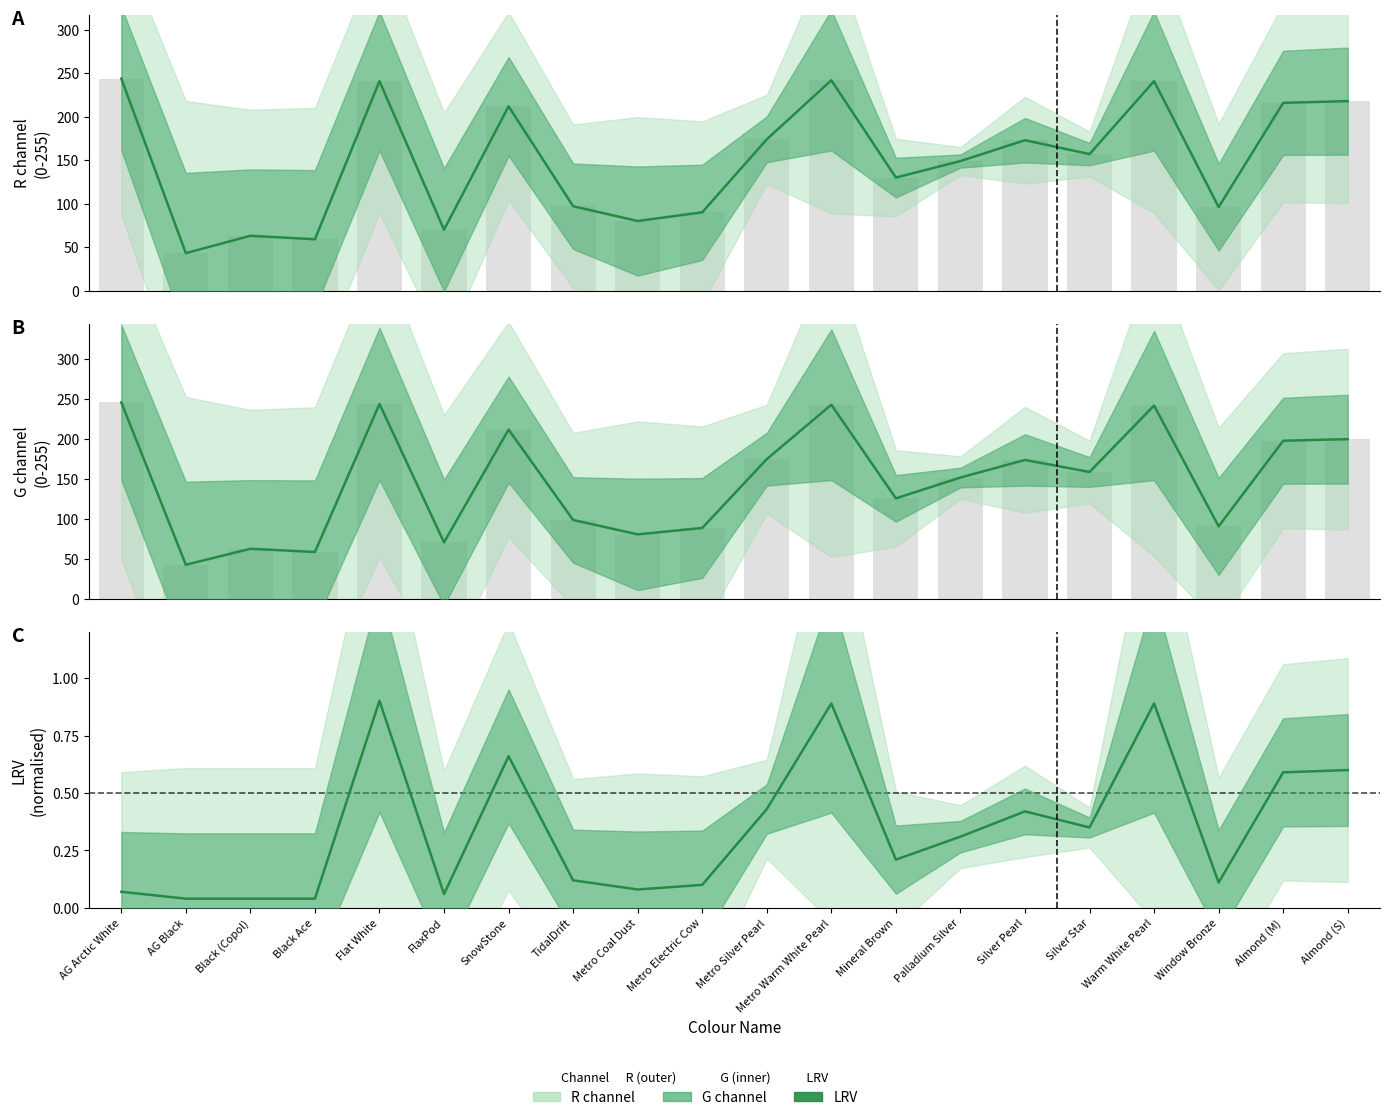

List the labels in order of G channel value, smallest first.

AG Black, Black Ace, Black (Copol), FlaxPod, Metro Coal Dust, Metro Electric Cow, Window Bronze, TidalDrift, Mineral Brown, Palladium Silver, Silver Star, Silver Pearl, Metro Silver Pearl, Almond (M), Almond (S), SnowStone, Warm White Pearl, Metro Warm White Pearl, Flat White, AG Arctic White